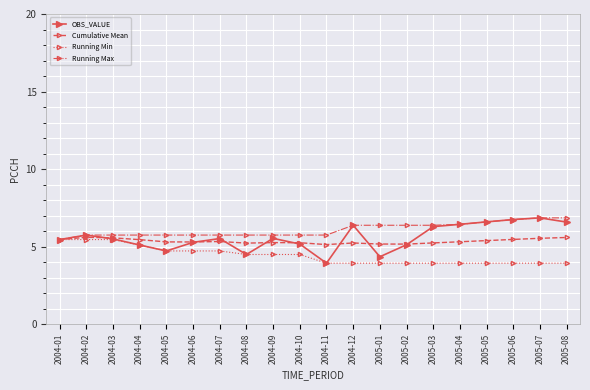

Read the Cumulative Mean value at 2005-07.

5.5